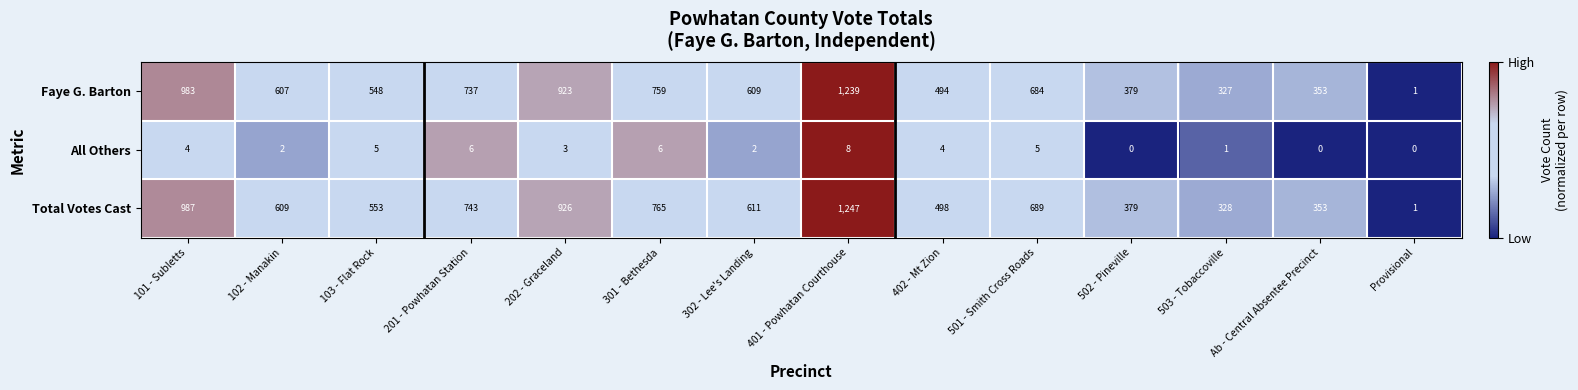

What is the sum of all All Others values?

46